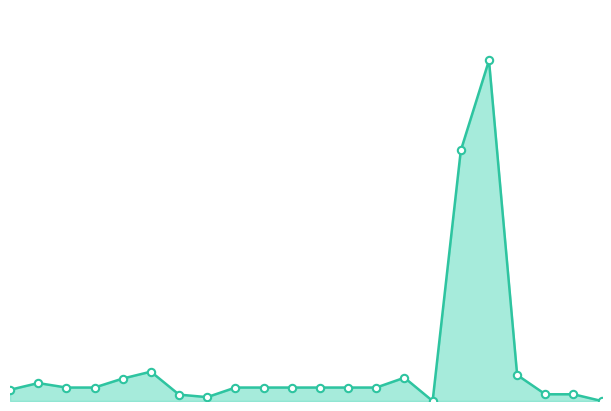

Which series reaches the maximum Y coordinate?

Valor Inicial (line)